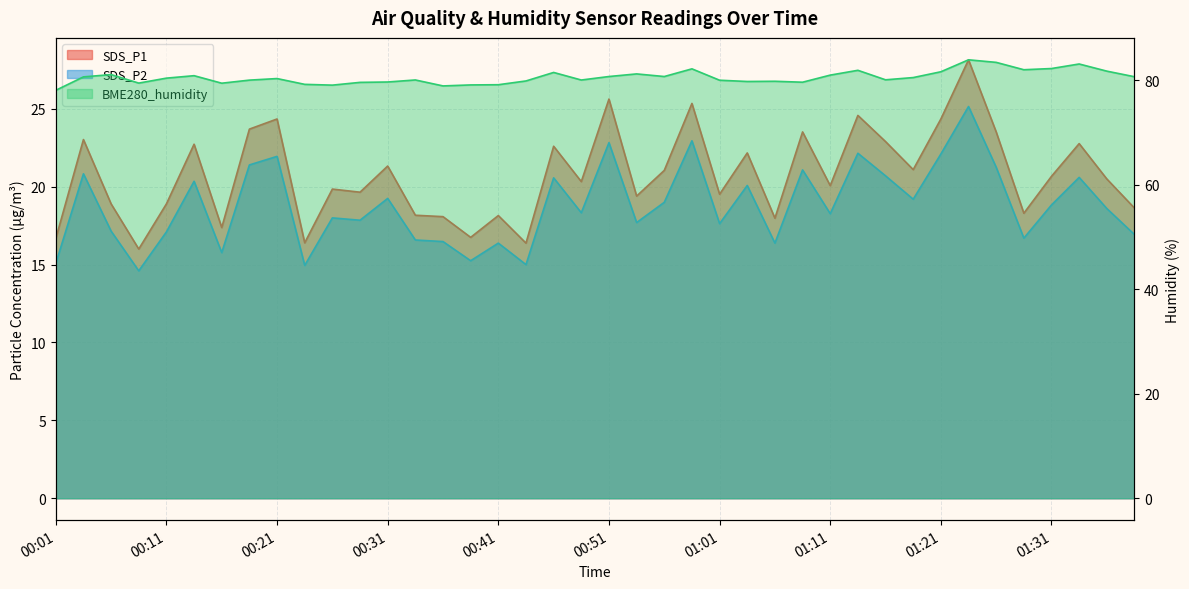

True or false: SDS_P1 has a value of 16.7 at 00:01.

True